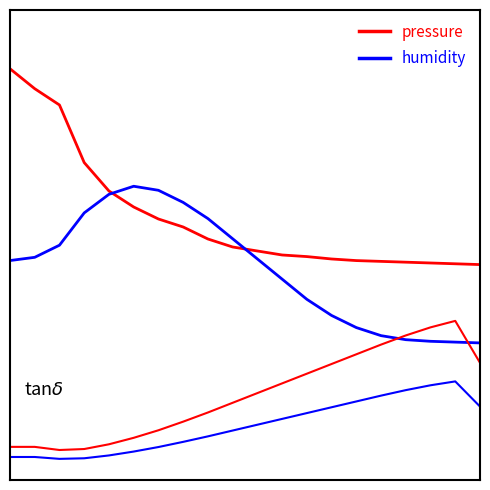

Reading right to left, what are all the values shown in this chart?

pressure: 19=0.5	18=0.5	17=0.5	16=0.5	15=0.5	14=0.5	13=0.5	12=0.5	11=0.5	10=0.5	9=0.5	8=0.6	7=0.6	6=0.6	5=0.6	4=0.7	3=0.8	2=0.9	1=0.9	0=1.0
humidity: 19=0.3	18=0.3	17=0.3	16=0.3	15=0.3	14=0.3	13=0.4	12=0.4	11=0.5	10=0.5	9=0.6	8=0.6	7=0.7	6=0.7	5=0.7	4=0.7	3=0.6	2=0.5	1=0.5	0=0.5
temperature (red): 19=0.2	18=0.4	17=0.3	16=0.3	15=0.3	14=0.3	13=0.2	12=0.2	11=0.2	10=0.2	9=0.1	8=0.1	7=0.1	6=0.1	5=0.1	4=0.0	3=0.0	2=0.0	1=0.0	0=0.0
temperature (blue): 19=0.1	18=0.2	17=0.2	16=0.2	15=0.2	14=0.2	13=0.1	12=0.1	11=0.1	10=0.1	9=0.1	8=0.1	7=0.0	6=0.0	5=0.0	4=0.0	3=0.0	2=0.0	1=0.0	0=0.0